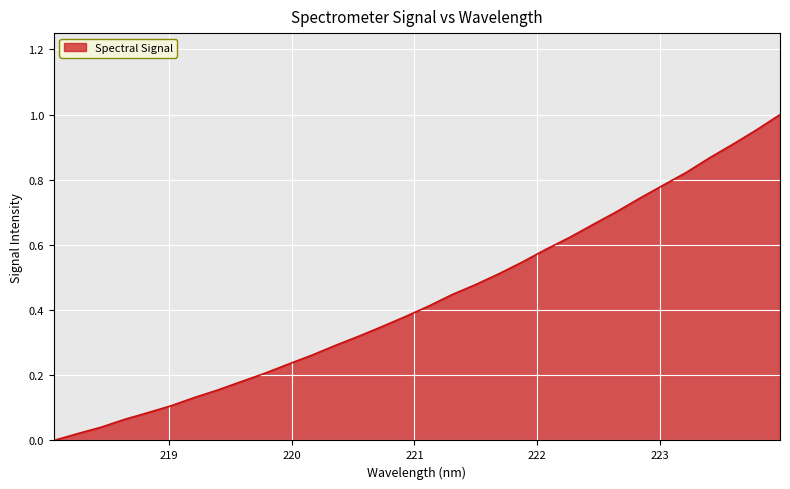

What is the value of the 28th point from the left?

0.8